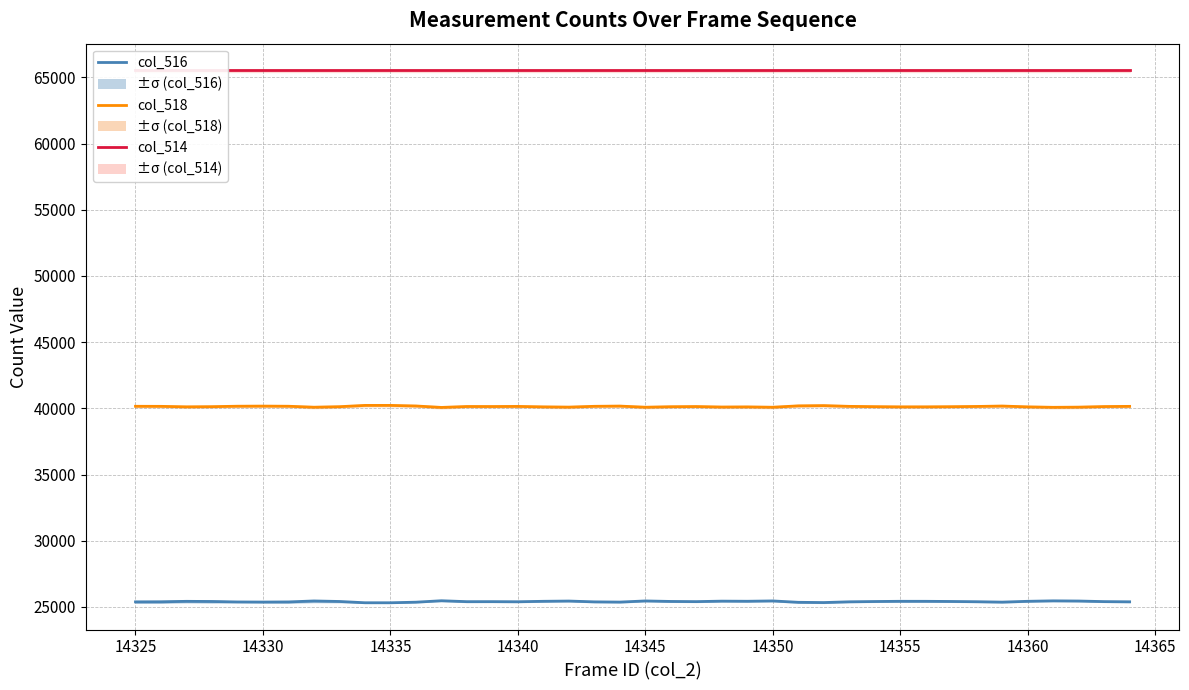

Between 14365 and 14370, which series saw the biggest shift?

col_516